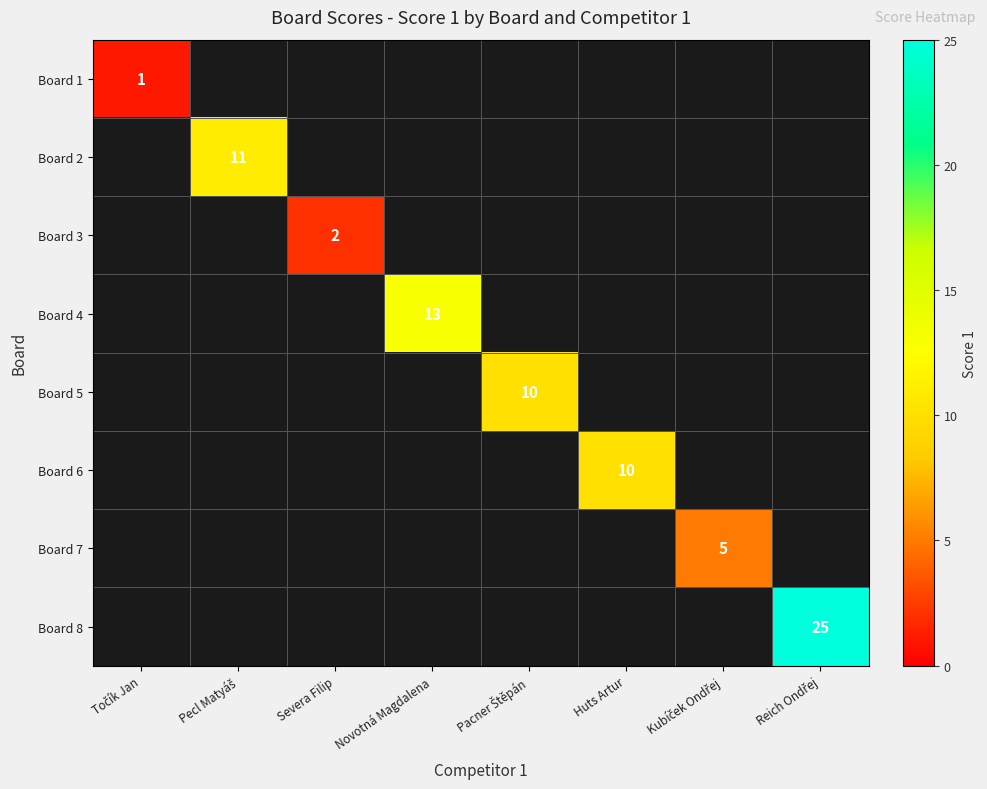

Which series has the largest range (max minus min)?

Board 1